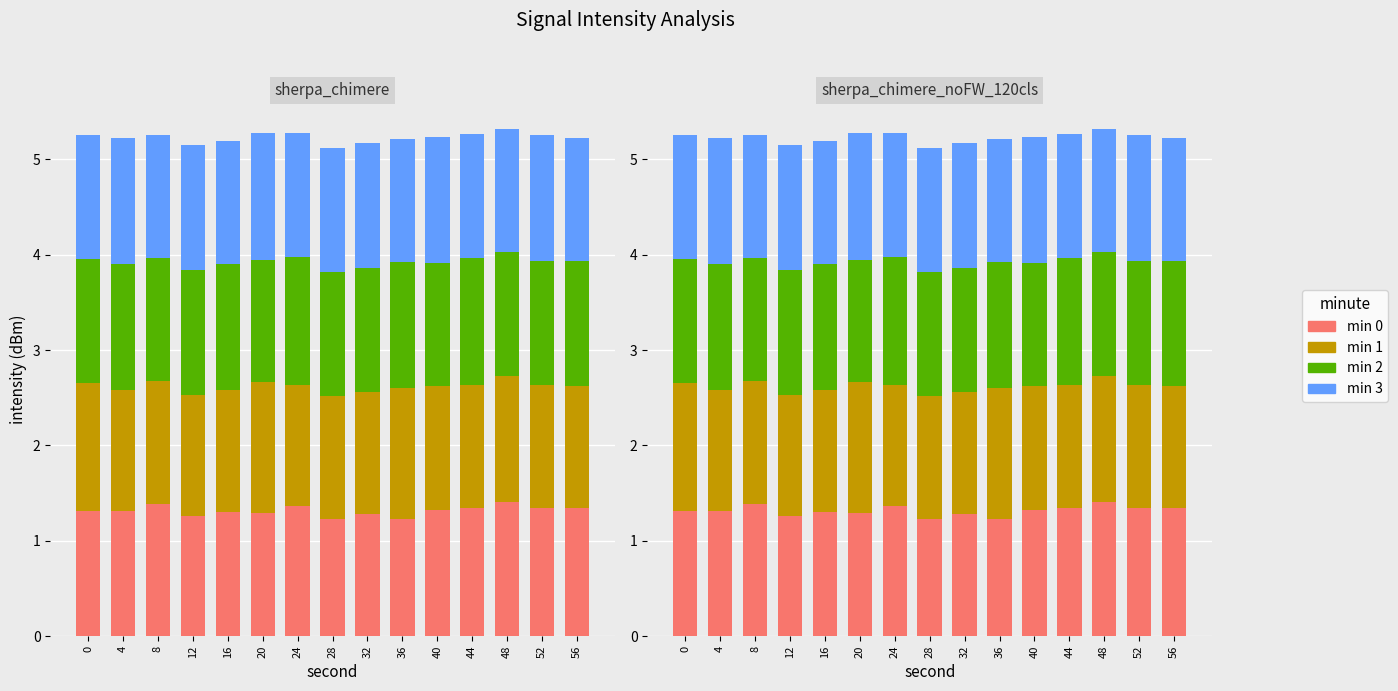

What is the value of the min 3 bar at the 1st from the left?

1.3